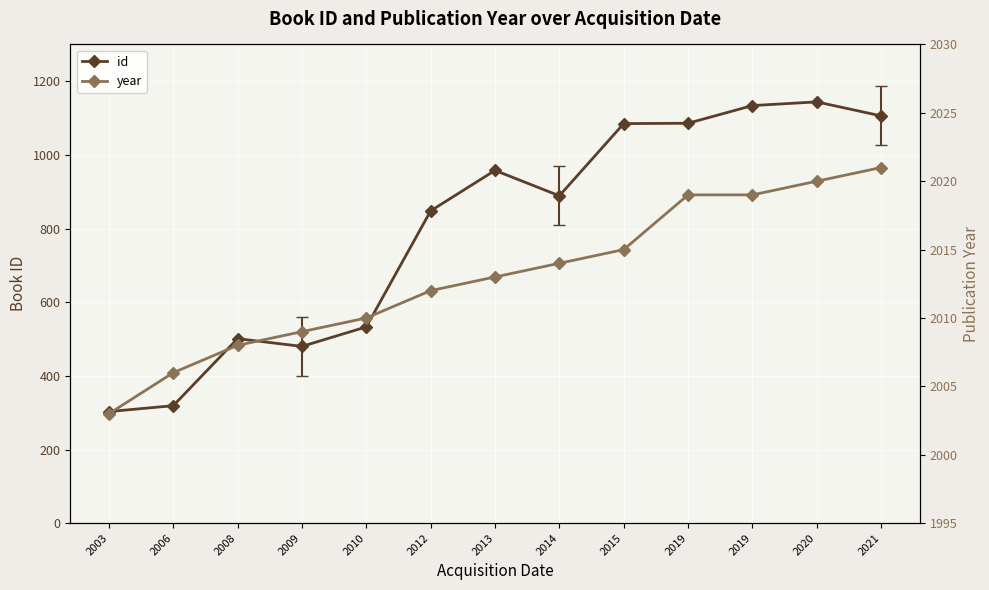

Which series has the largest total across all categories?

year